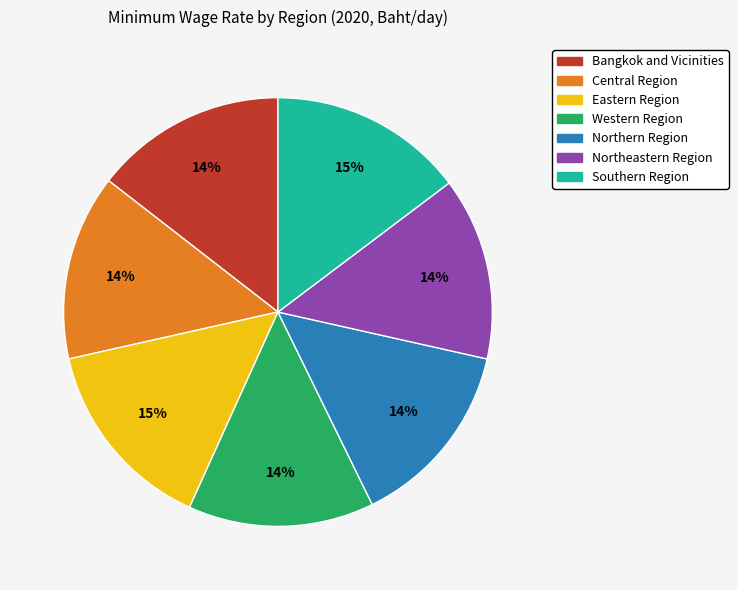

Is there any slice that represents more than half of the pie?

No